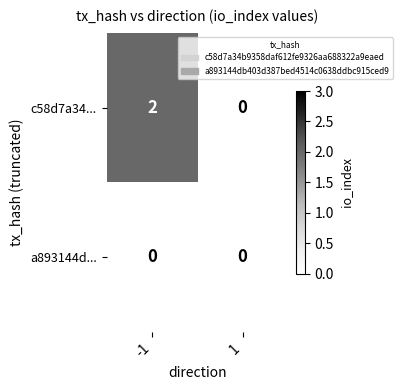

Which series has the largest total across all categories?

c58d7a34...